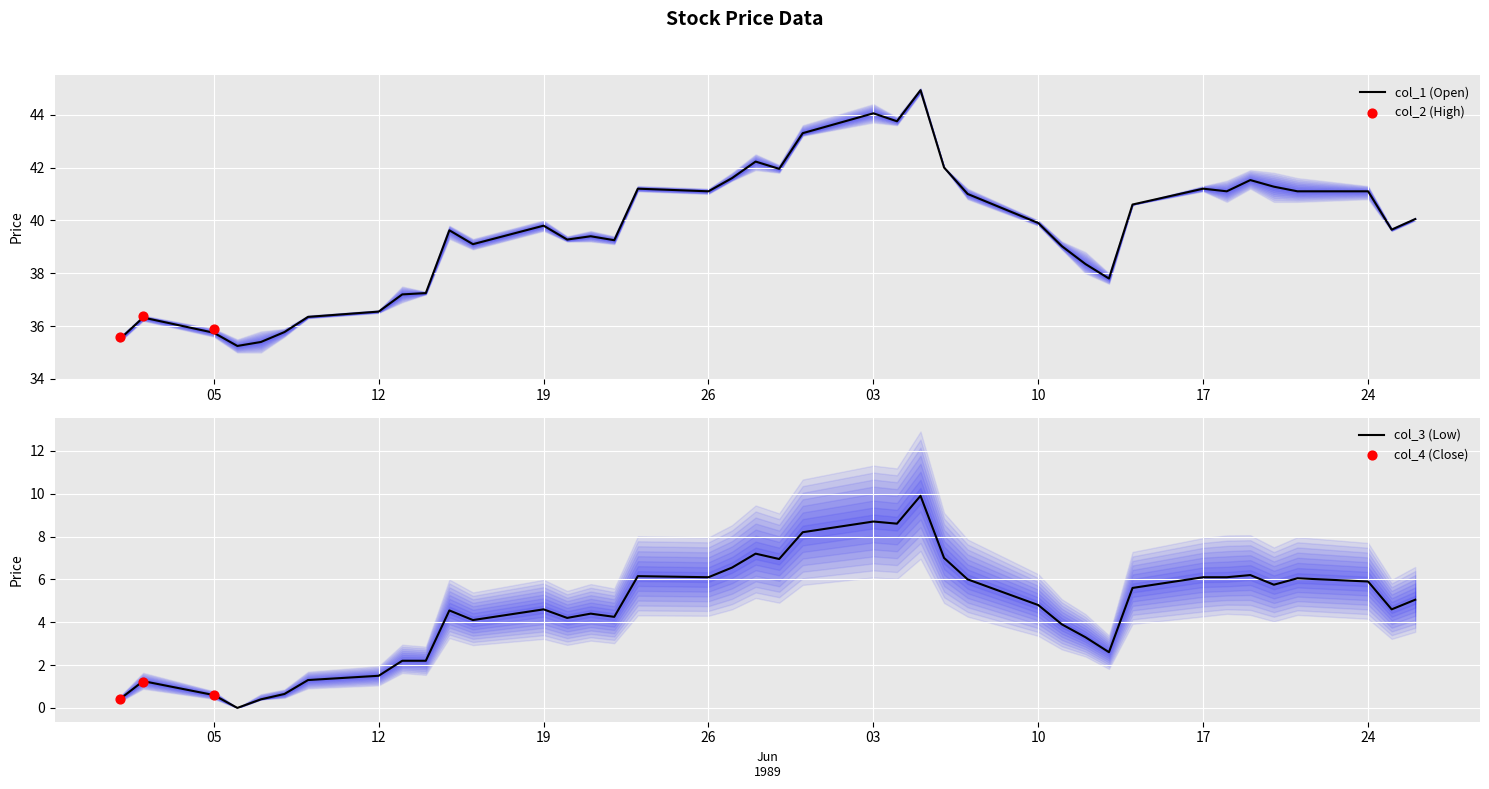

True or false: col_1 (Open) has a value of 12.3 at 26.

False